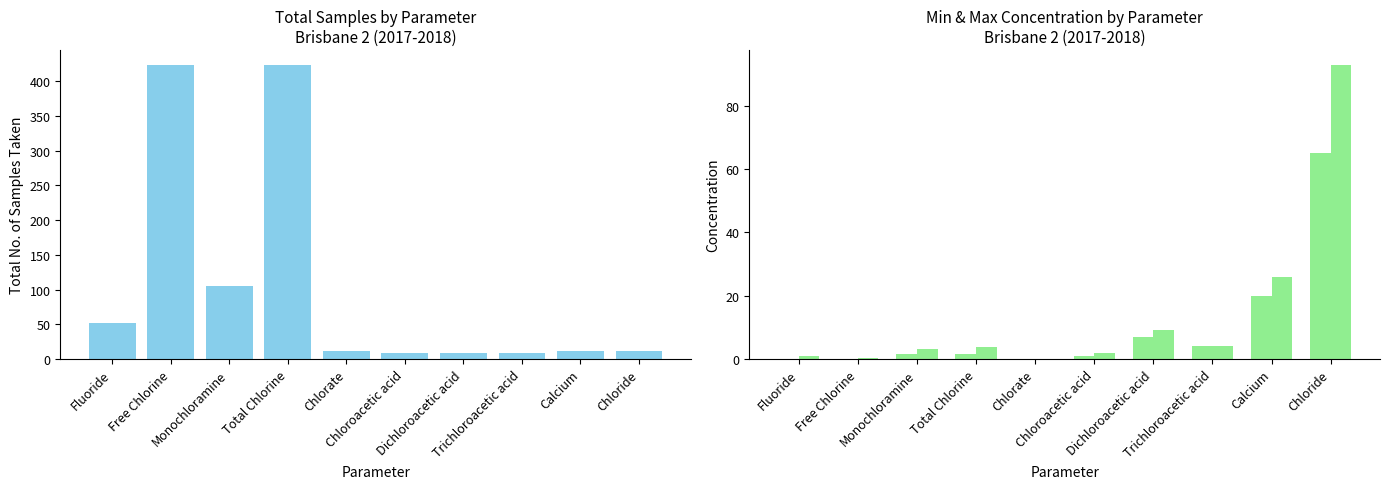

Which series has the largest range (max minus min)?

Total no. of samples taken